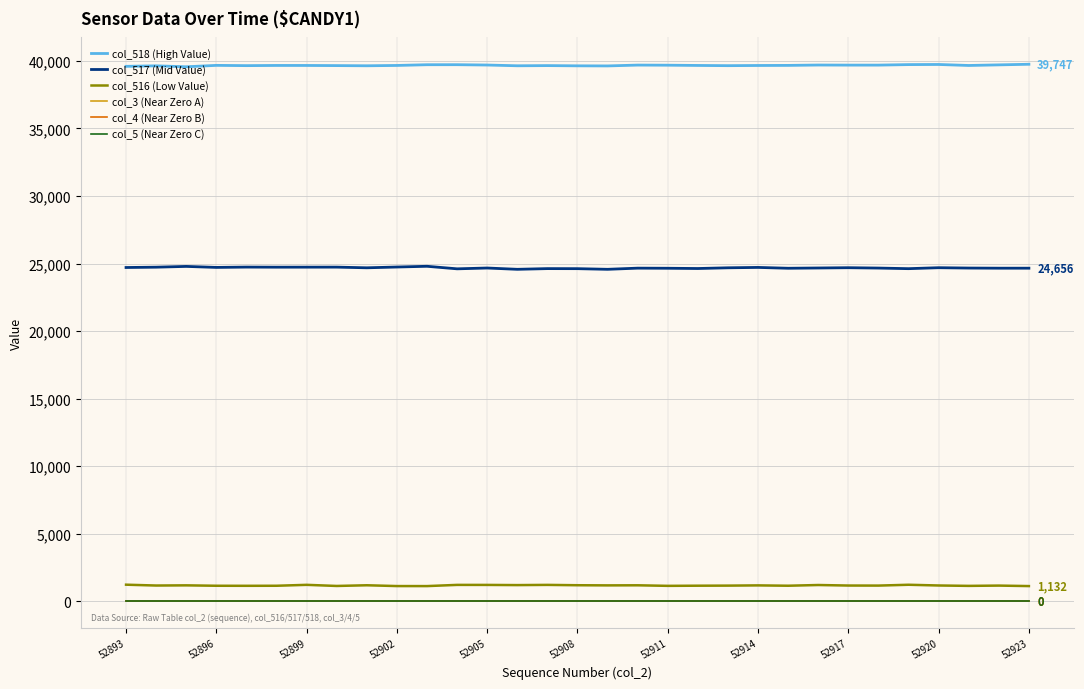

Which category has the highest value in the col_516 (Low Value) series?

52893